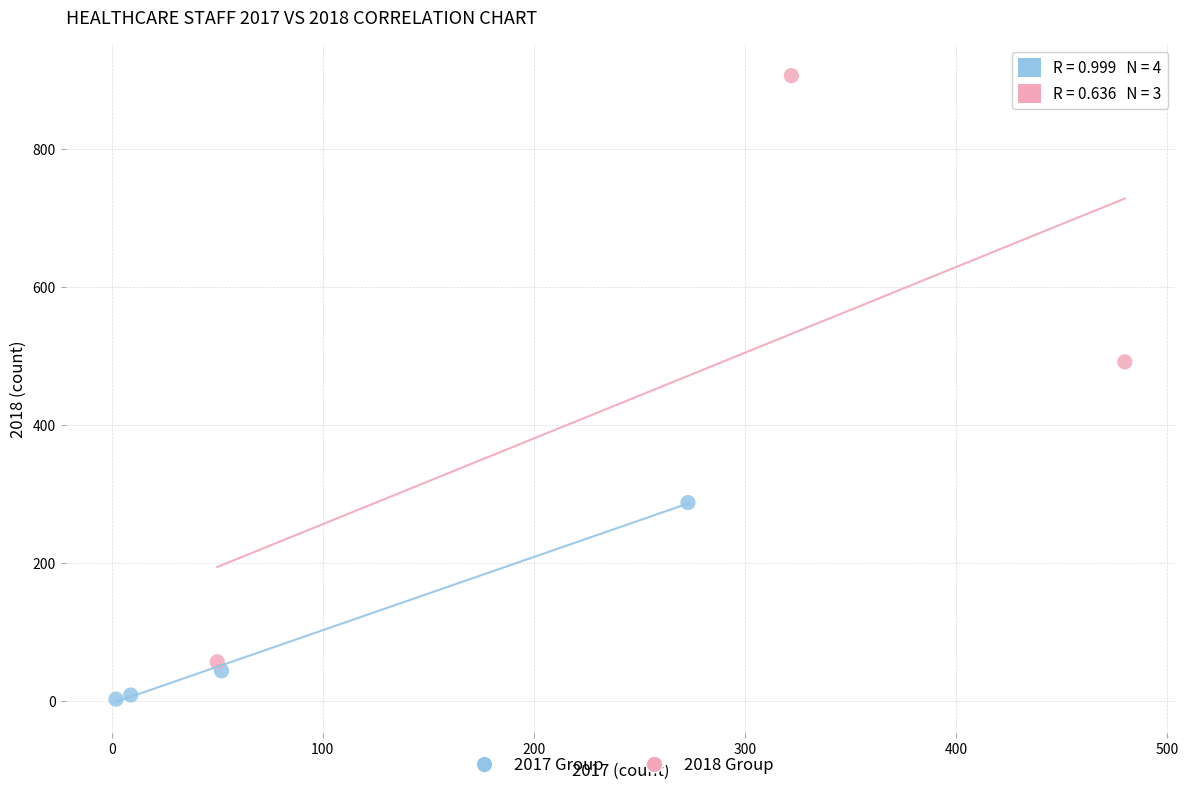

What are all the series names shown in the legend?

2017 Group, 2018 Group